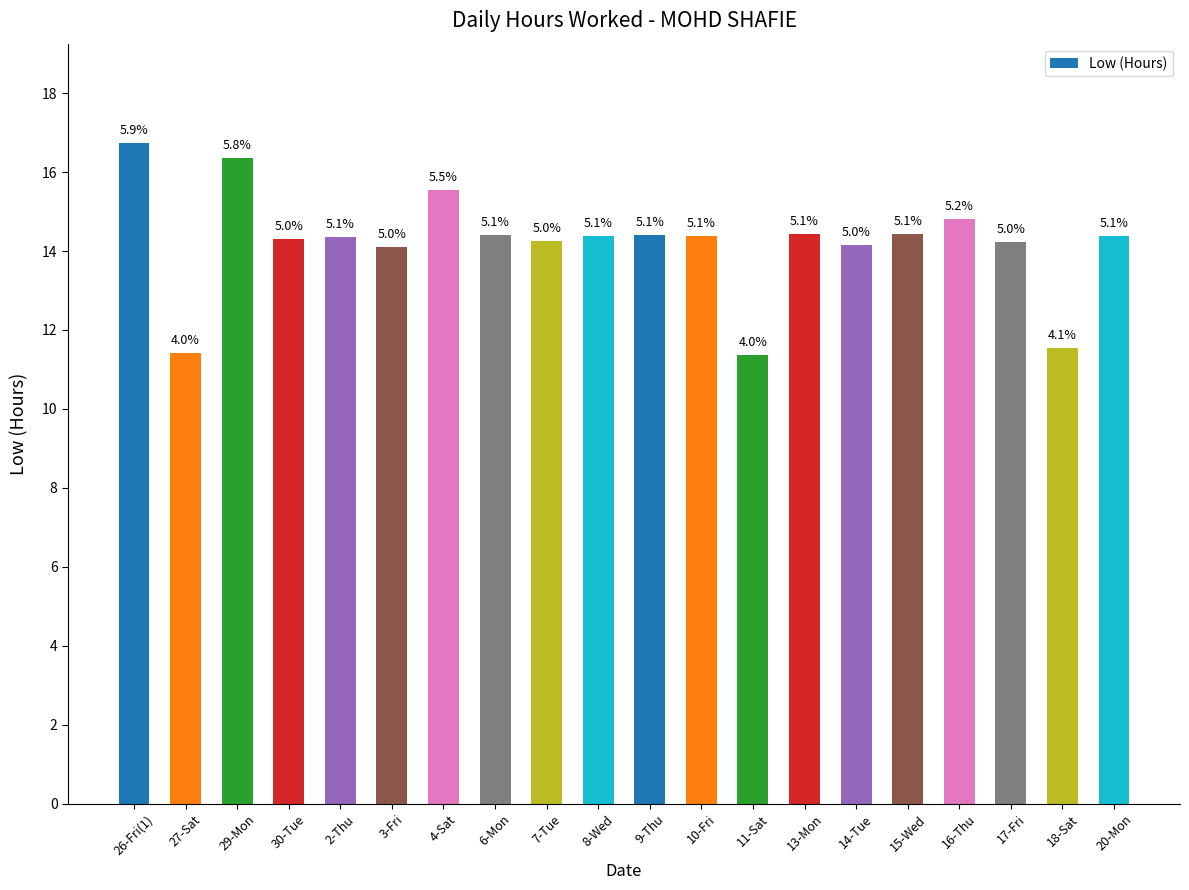

The value at 15-Wed is 2.9. True or false?

False